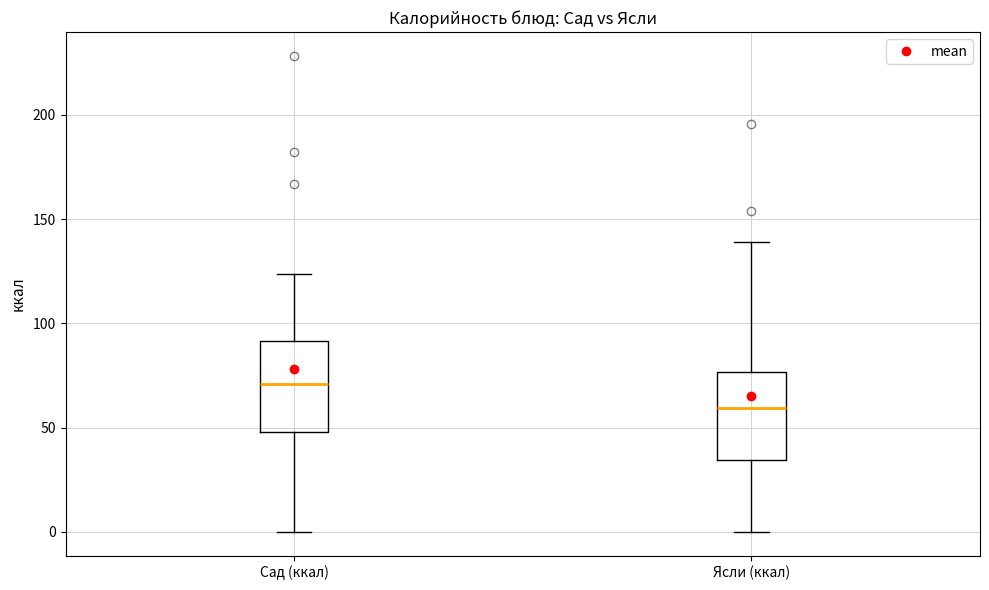

Reading left to right, transcribe this box plot: for each box, give where its median line is, the range the box spans, and where its two whiskers end, as read against the y-axis. The values are not printed on the chart, so give them approximately, as read against the axis.

Сад (ккал): median 70, box 50 to 90, whiskers 0 to 125
Ясли (ккал): median 60, box 35 to 75, whiskers 0 to 140